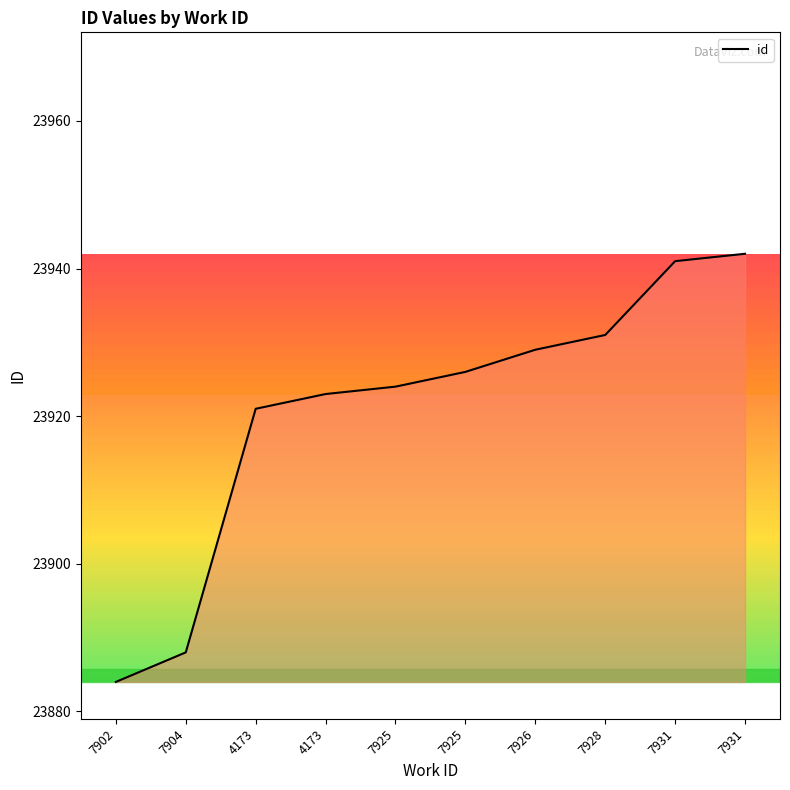

Is it true that the value at 7904 is 23888?

True